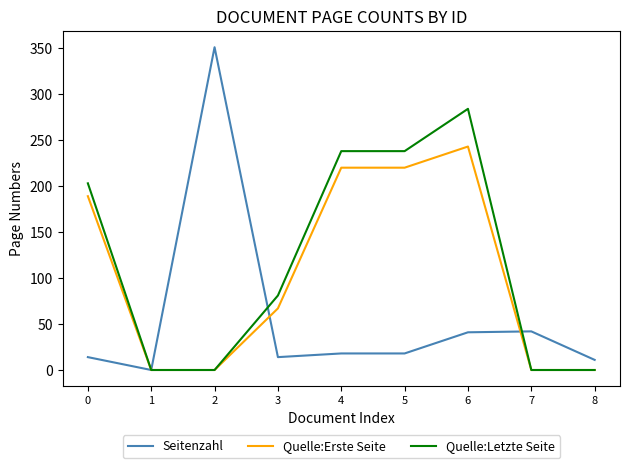

Is it true that Quelle:Letzte Seite equals 145 at 7?

False